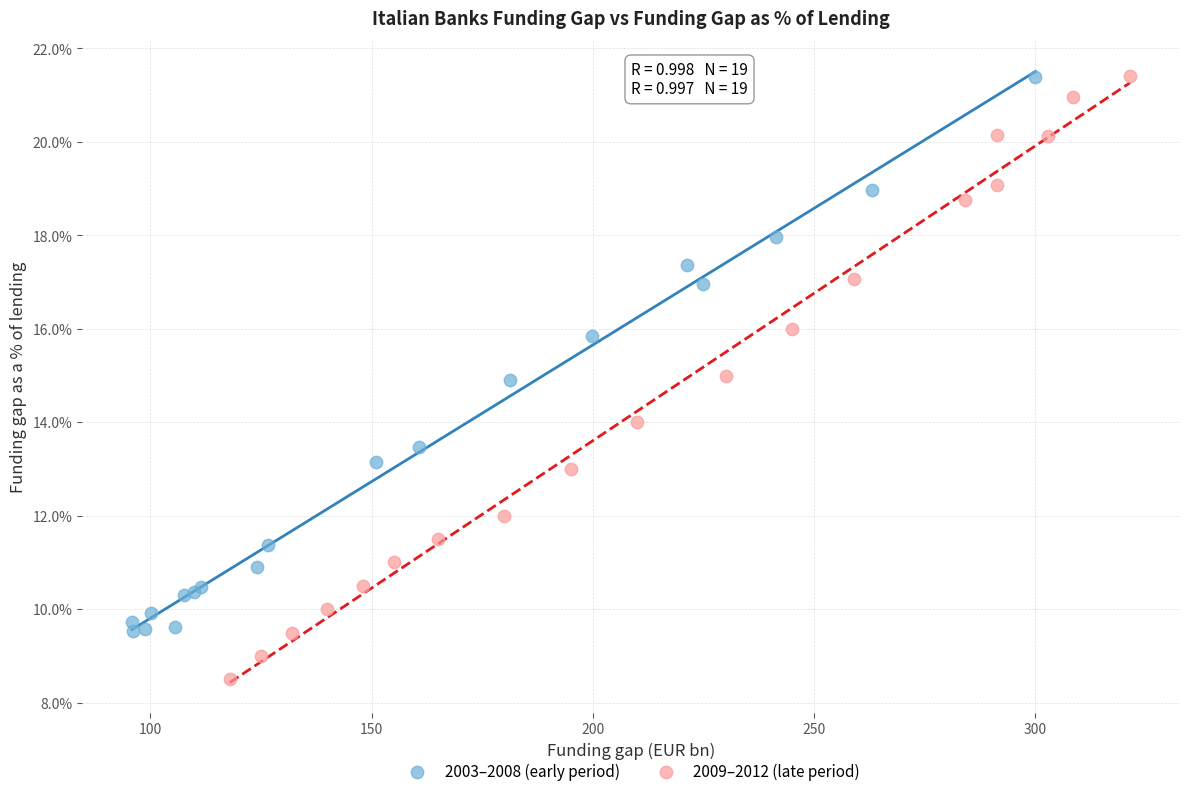

Which series has the largest Y range (max minus min)?

2009–2012 (late period)